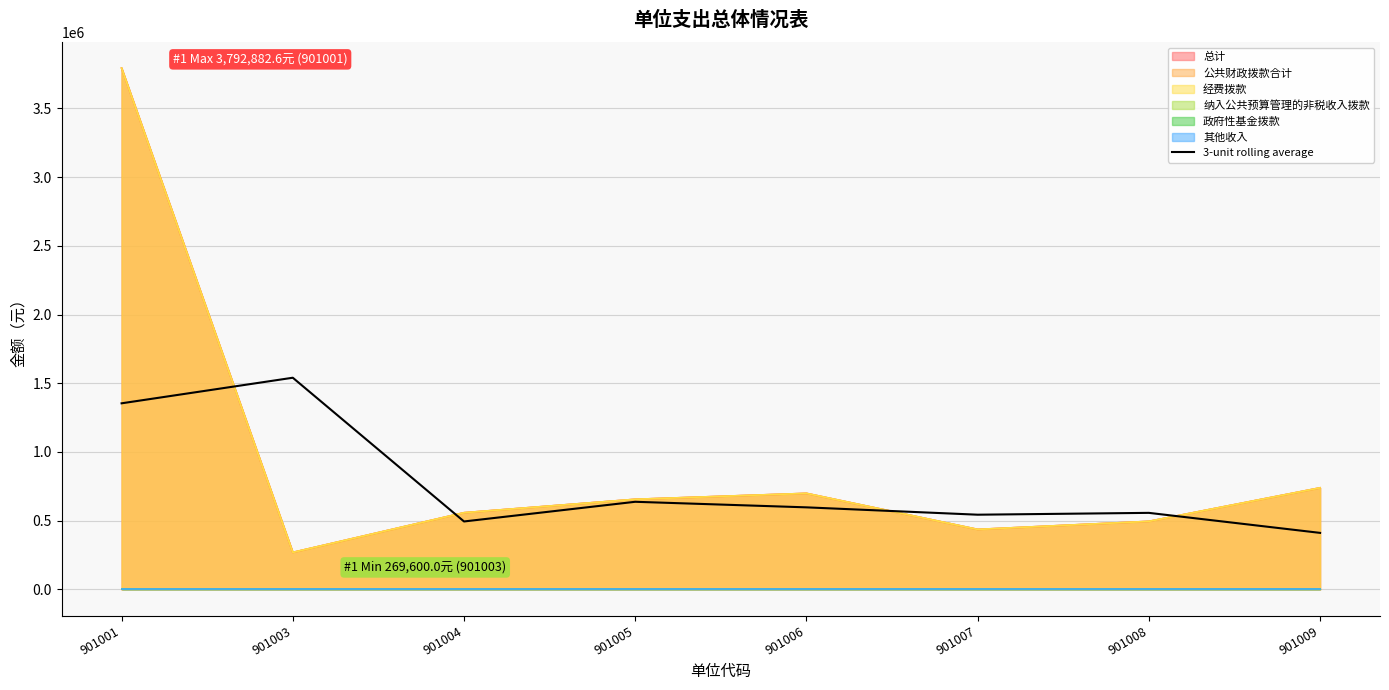

How many lines are shown in the chart?

1